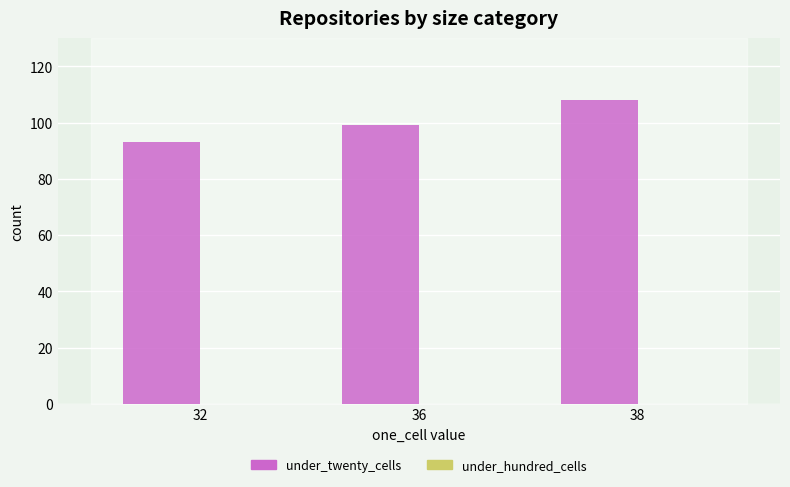

What is the minimum value shown in the chart?

93